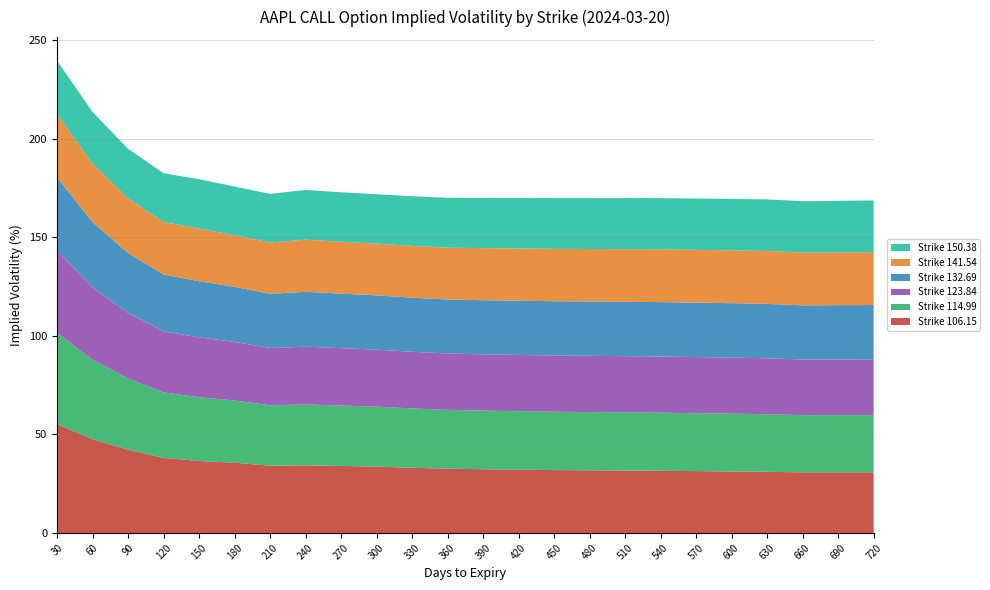

Reading left to right, list all the values displayed in this chart.

Strike 106.15: 30=55.2	60=47.5	90=42.2	120=38.1	150=36.5	180=35.6	210=34.1	240=34.3	270=34.0	300=33.7	330=33.1	360=32.6	390=32.3	420=32.1	450=31.9	480=31.8	510=31.7	540=31.5	570=31.4	600=31.2	630=31.0	660=30.7	690=30.7	720=30.7
Strike 114.99: 30=46.3	60=40.3	90=36.2	120=33.3	150=32.3	180=31.6	210=30.7	240=30.9	270=30.6	300=30.4	330=30.1	360=29.8	390=29.7	420=29.7	450=29.6	480=29.5	510=29.5	540=29.5	570=29.4	600=29.3	630=29.2	660=29.0	690=29.0	720=29.0
Strike 123.84: 30=41.8	60=36.7	90=33.2	120=31.0	150=30.4	180=29.7	210=29.0	240=29.3	270=29.1	300=28.9	330=28.7	360=28.6	390=28.5	420=28.5	450=28.5	480=28.5	510=28.5	540=28.5	570=28.5	600=28.4	630=28.4	660=28.2	690=28.2	720=28.3
Strike 132.69: 30=37.1	60=33.1	90=30.4	120=28.8	150=28.5	180=27.9	210=27.5	240=27.8	270=27.6	300=27.5	330=27.4	360=27.4	390=27.4	420=27.5	450=27.5	480=27.5	510=27.6	540=27.6	570=27.6	600=27.6	630=27.6	660=27.5	690=27.5	720=27.5
Strike 141.54: 30=32.2	60=29.6	90=27.6	120=26.6	150=26.7	180=26.2	210=26.0	240=26.4	270=26.3	300=26.2	330=26.3	360=26.3	390=26.4	420=26.5	450=26.6	480=26.6	510=26.7	540=26.7	570=26.8	600=26.8	630=26.8	660=26.7	690=26.8	720=26.8
Strike 150.38: 30=27.0	60=26.3	90=25.2	120=24.7	150=25.0	180=24.7	210=24.7	240=25.2	270=25.1	300=25.1	330=25.2	360=25.3	390=25.4	420=25.6	450=25.7	480=25.8	510=25.9	540=26.0	570=26.0	600=26.1	630=26.1	660=26.1	690=26.1	720=26.2